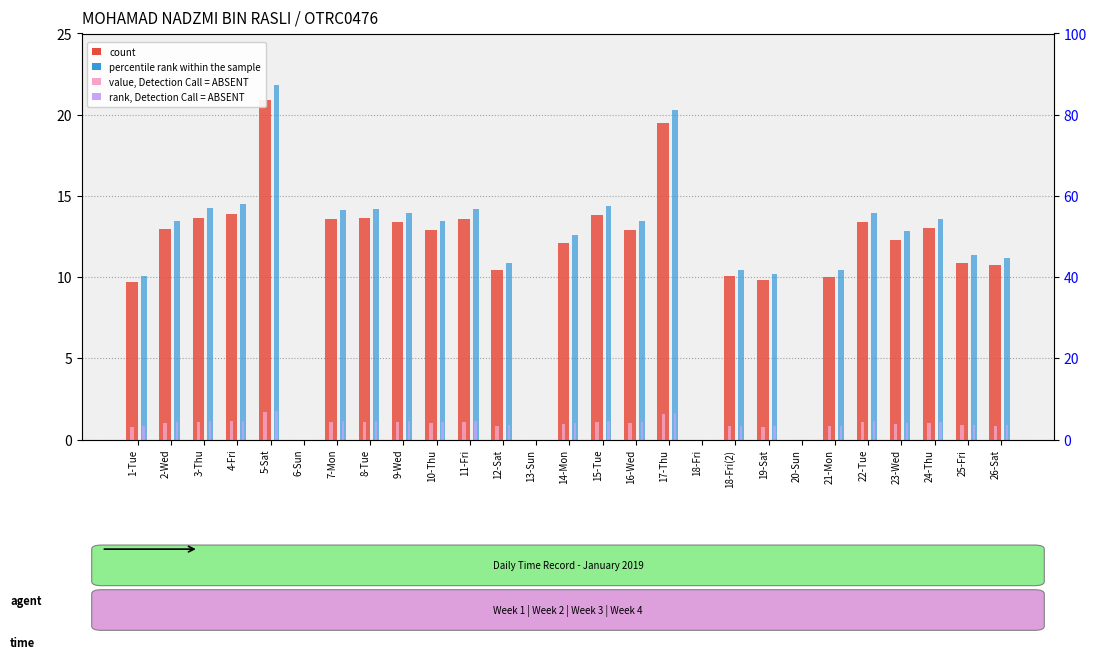

Rank the series at 25-Fri from highest to lowest value.

percentile rank within the sample, count, rank, Detection Call = ABSENT, value, Detection Call = ABSENT